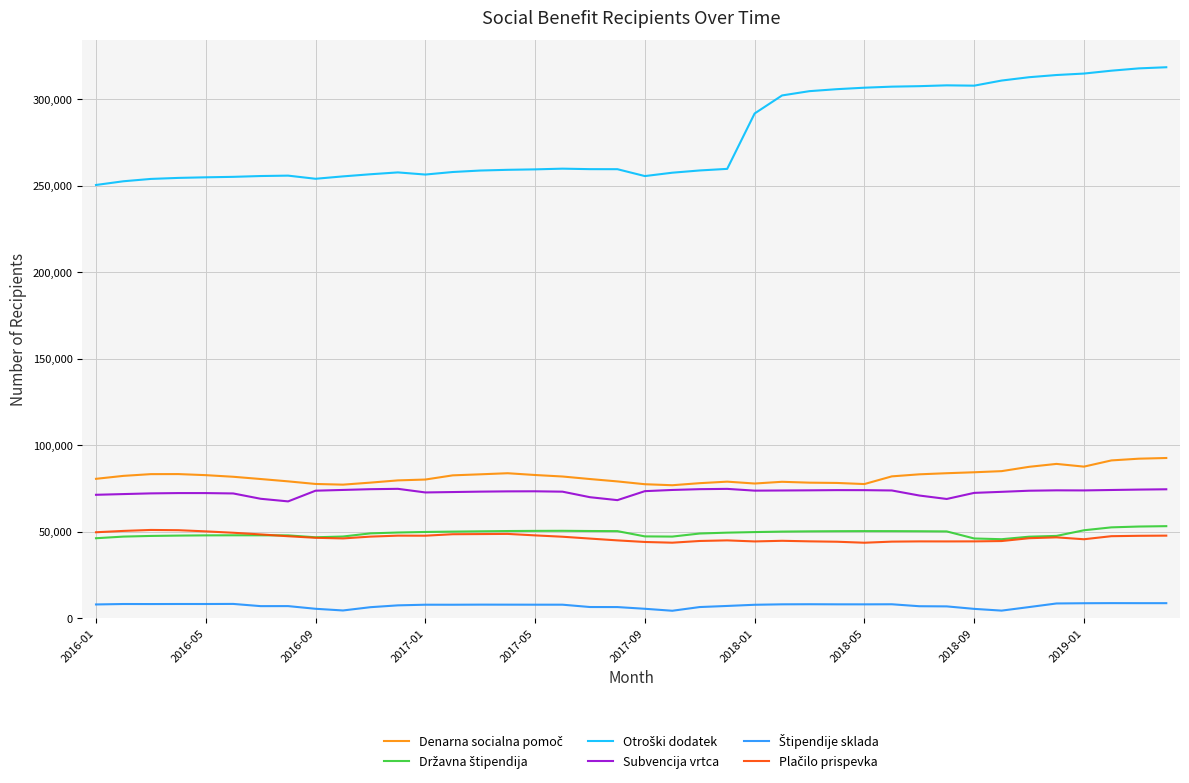

What is the maximum value shown in the chart?

318375